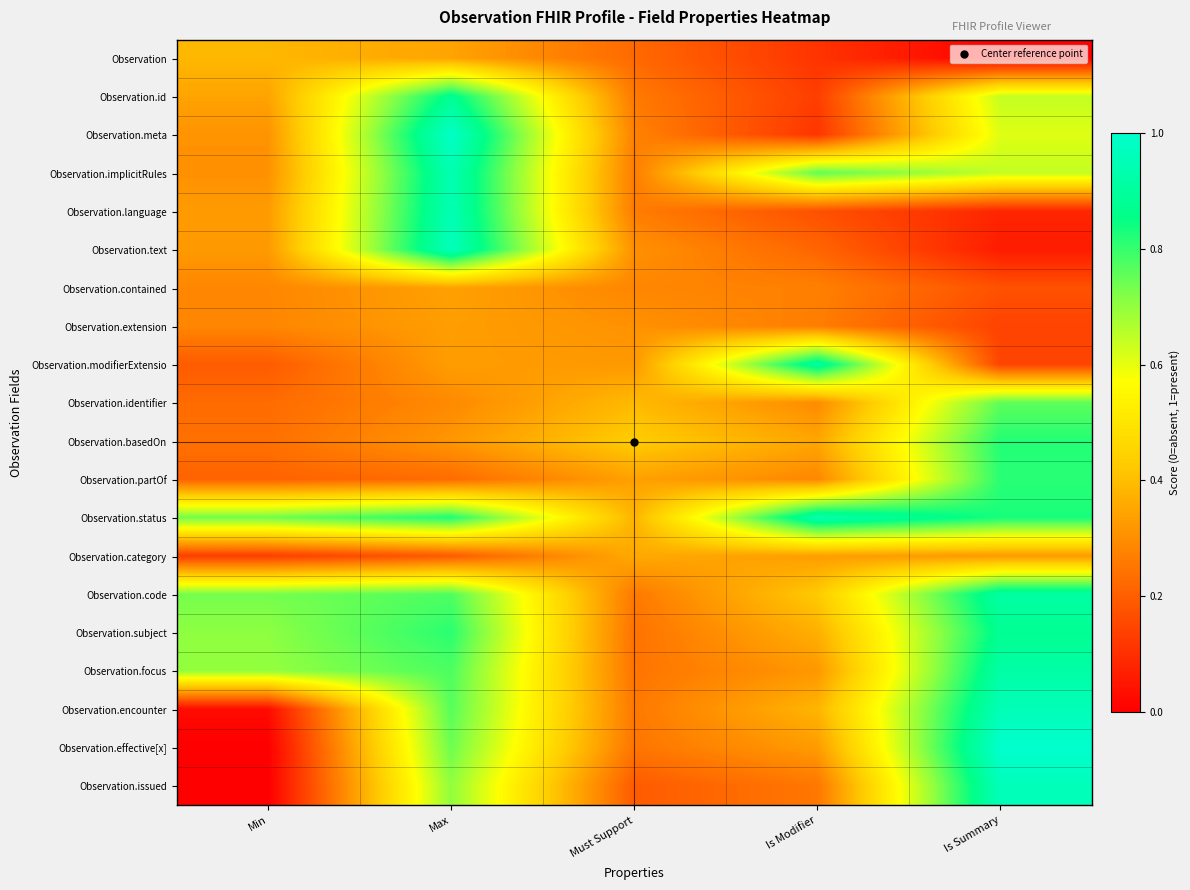

Reading right to left, list all the values displayed in this chart.

Observation: Is Summary=0.0	Is Modifier=0.1	Must Support=0.2	Max=0.3	Min=0.4
Observation.id: Is Summary=0.6	Is Modifier=0.1	Must Support=0.3	Max=0.9	Min=0.3
Observation.meta: Is Summary=0.6	Is Modifier=0.1	Must Support=0.3	Max=1.0	Min=0.3
Observation.implicitRules: Is Summary=0.6	Is Modifier=0.8	Must Support=0.3	Max=0.9	Min=0.3
Observation.language: Is Summary=0.1	Is Modifier=0.2	Must Support=0.3	Max=0.9	Min=0.3
Observation.text: Is Summary=0.1	Is Modifier=0.2	Must Support=0.3	Max=1.0	Min=0.3
Observation.contained: Is Summary=0.2	Is Modifier=0.3	Must Support=0.3	Max=0.3	Min=0.3
Observation.extension: Is Summary=0.1	Is Modifier=0.3	Must Support=0.3	Max=0.3	Min=0.3
Observation.modifierExtensio: Is Summary=0.1	Is Modifier=0.9	Must Support=0.3	Max=0.3	Min=0.2
Observation.identifier: Is Summary=0.8	Is Modifier=0.3	Must Support=0.4	Max=0.3	Min=0.2
Observation.basedOn: Is Summary=0.8	Is Modifier=0.4	Must Support=0.4	Max=0.3	Min=0.2
Observation.partOf: Is Summary=0.8	Is Modifier=0.3	Must Support=0.3	Max=0.2	Min=0.2
Observation.status: Is Summary=0.8	Is Modifier=0.9	Must Support=0.4	Max=0.8	Min=0.7
Observation.category: Is Summary=0.3	Is Modifier=0.3	Must Support=0.4	Max=0.2	Min=0.1
Observation.code: Is Summary=0.9	Is Modifier=0.4	Must Support=0.3	Max=0.8	Min=0.7
Observation.subject: Is Summary=0.9	Is Modifier=0.4	Must Support=0.2	Max=0.8	Min=0.7
Observation.focus: Is Summary=0.9	Is Modifier=0.3	Must Support=0.2	Max=0.8	Min=0.7
Observation.encounter: Is Summary=1.0	Is Modifier=0.4	Must Support=0.3	Max=0.8	Min=0.0
Observation.effective[x]: Is Summary=1.0	Is Modifier=0.3	Must Support=0.2	Max=0.7	Min=0.0
Observation.issued: Is Summary=1.0	Is Modifier=0.3	Must Support=0.2	Max=0.7	Min=0.0